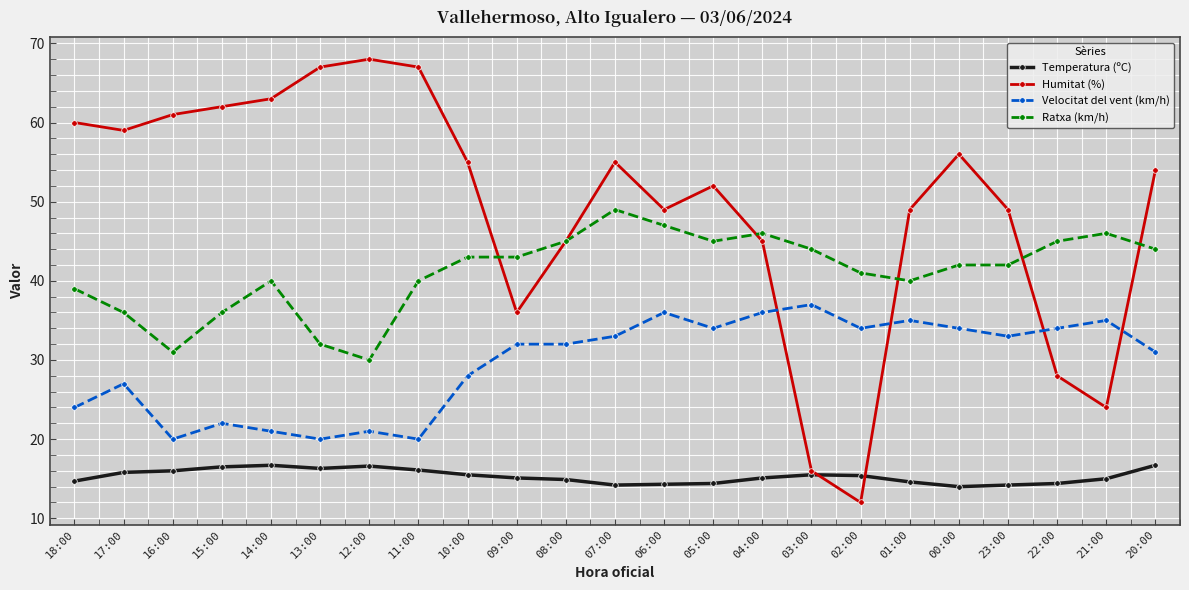

What is the average value of the Humitat (%) series?

49.2